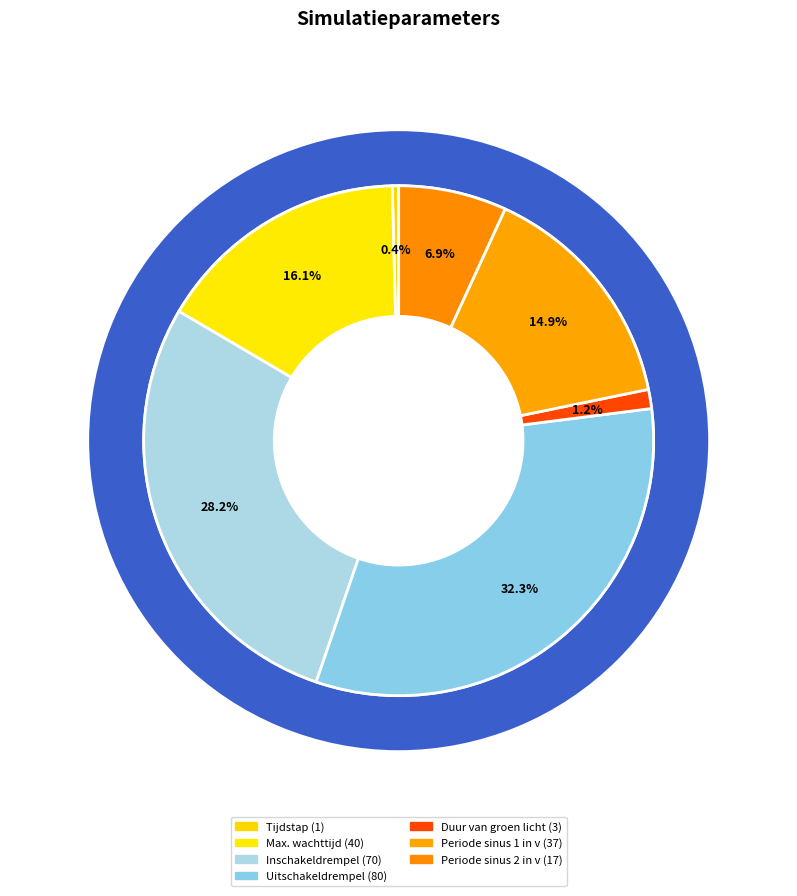

Approximately how many times larger is the value at Inschakeldrempel compared to Duur van groen licht?

23.3